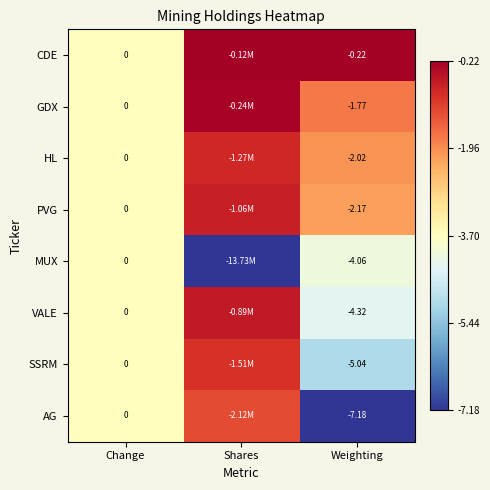

Which series changed the most between Change and Weighting?

AG